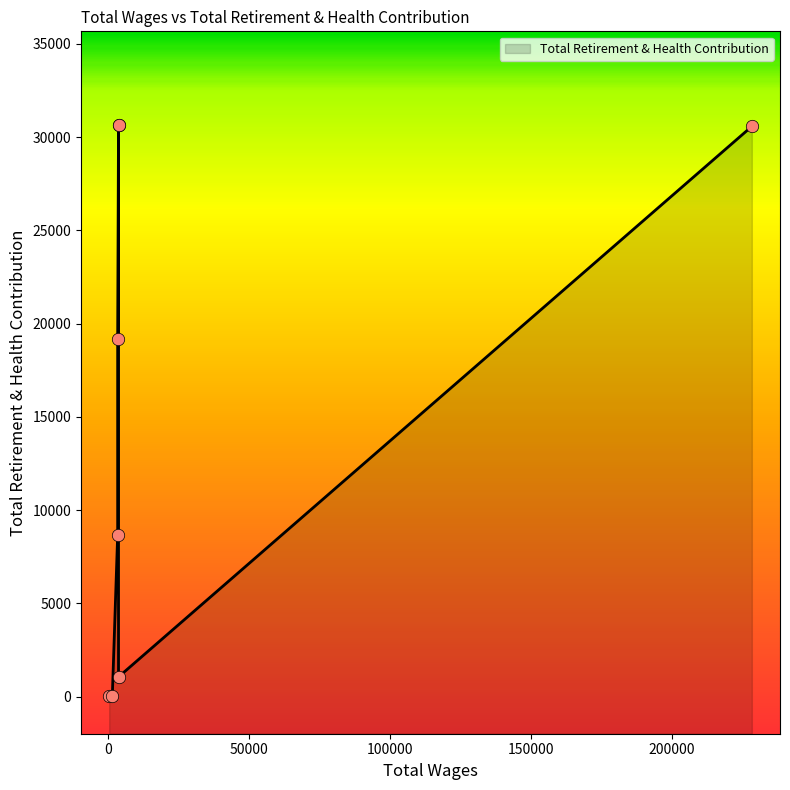

What is the change in value from 3600.0 to 3300.0?

+7616